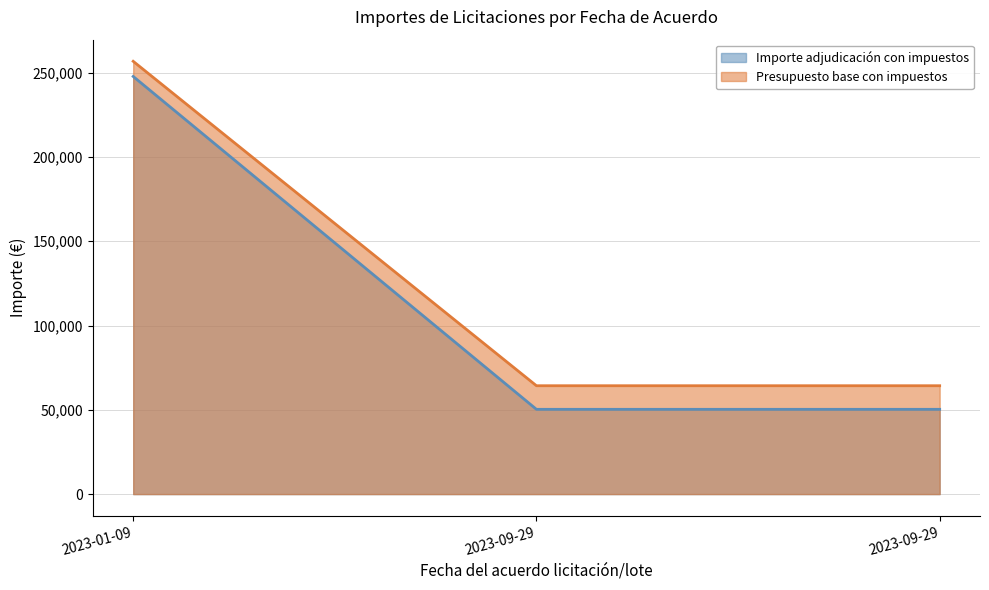

At 2023-09-29, list the series in order from smallest to largest.

Importe adjudicación con impuestos, Presupuesto base con impuestos